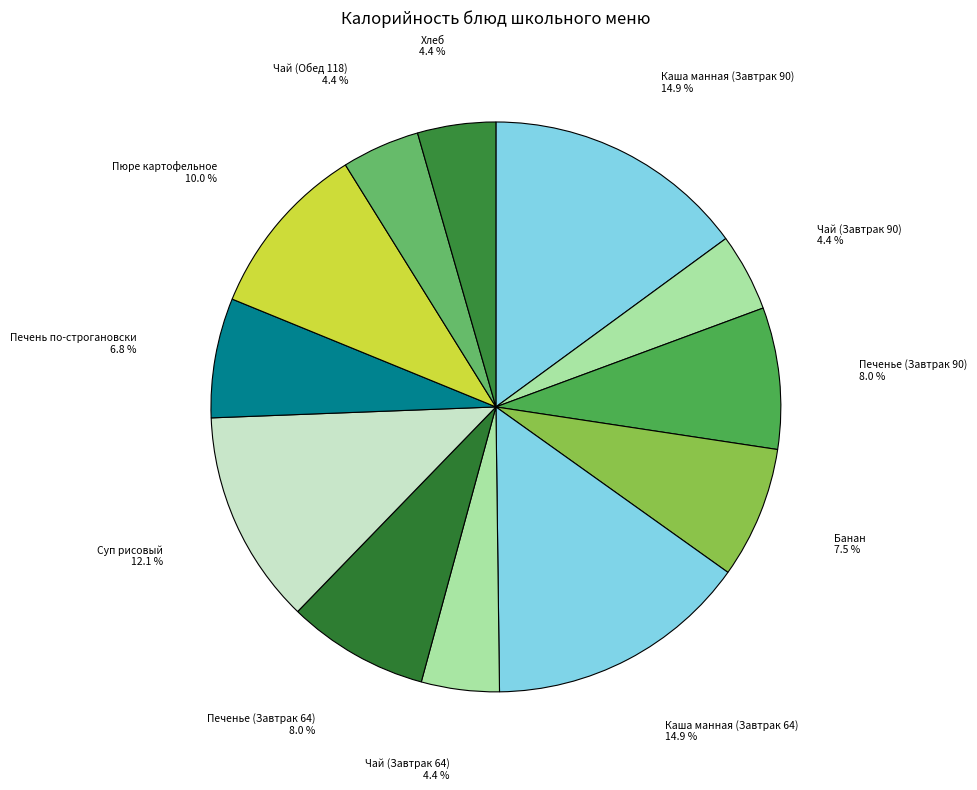

Count the number of slices in the pie.

12